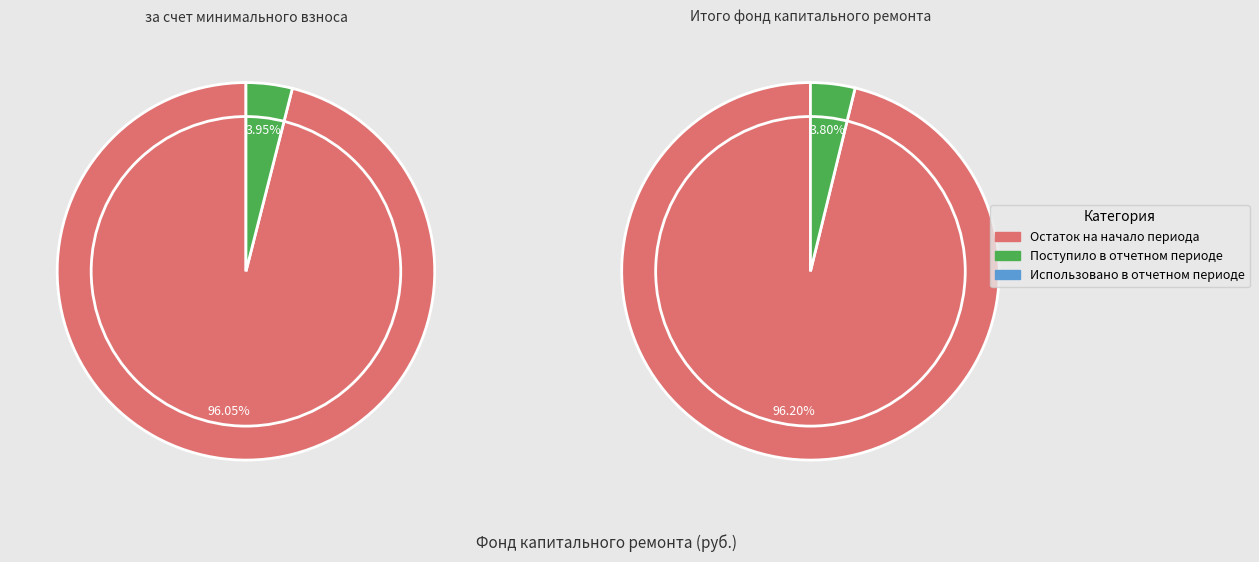

The Поступило в отчетном периоде slice represents 12% of the pie. True or false?

False